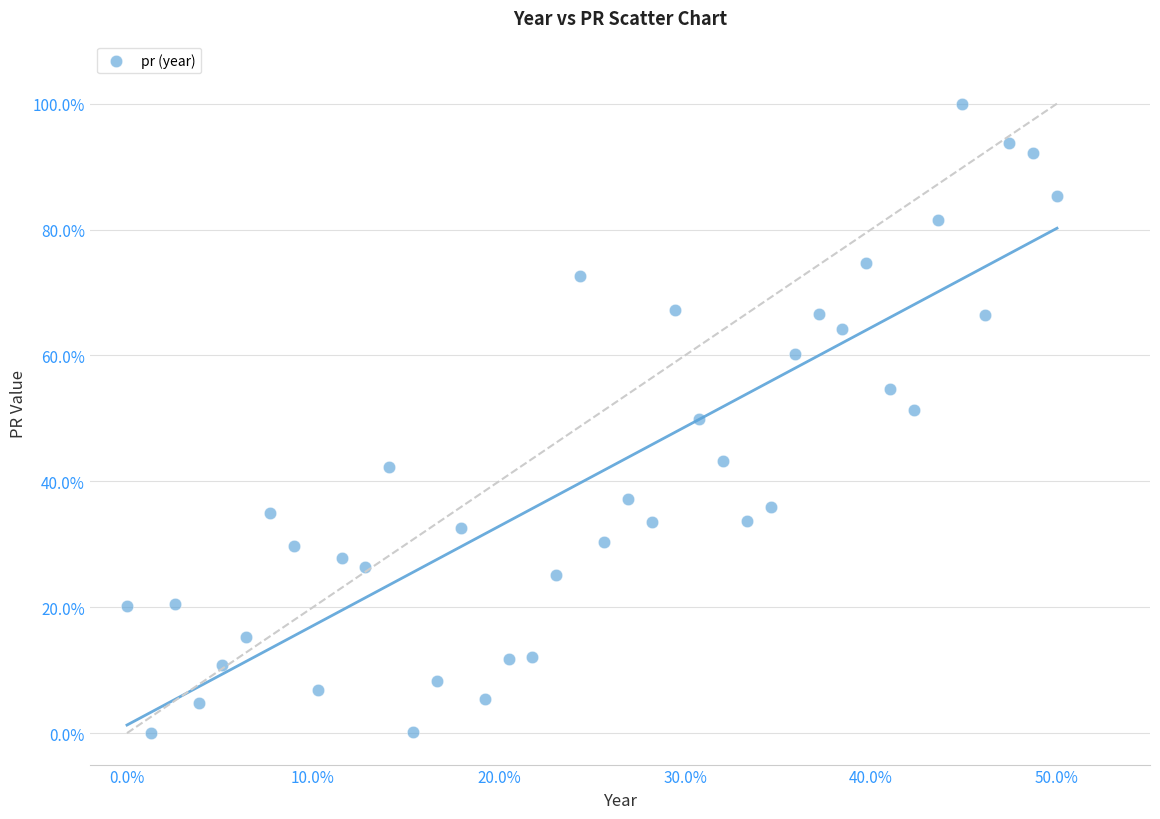

What is the range of Y values (max minus min)?

100.0